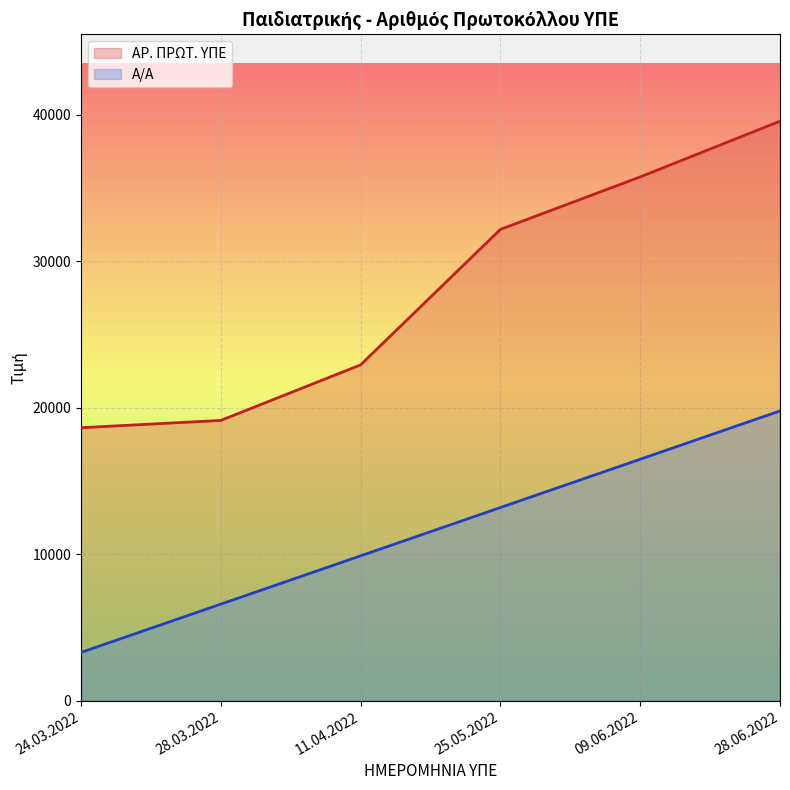

How many data points in ΑΡ. ΠΡΩΤ. ΥΠΕ are above 32161?

2